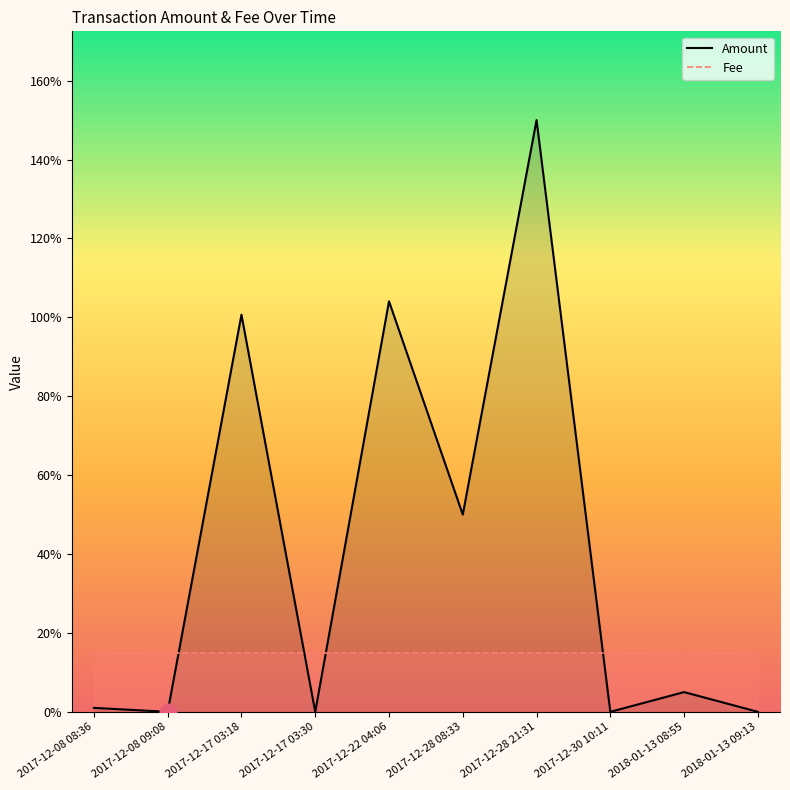

The value of Fee at 2017-12-22 04:06 is 0.6. True or false?

False